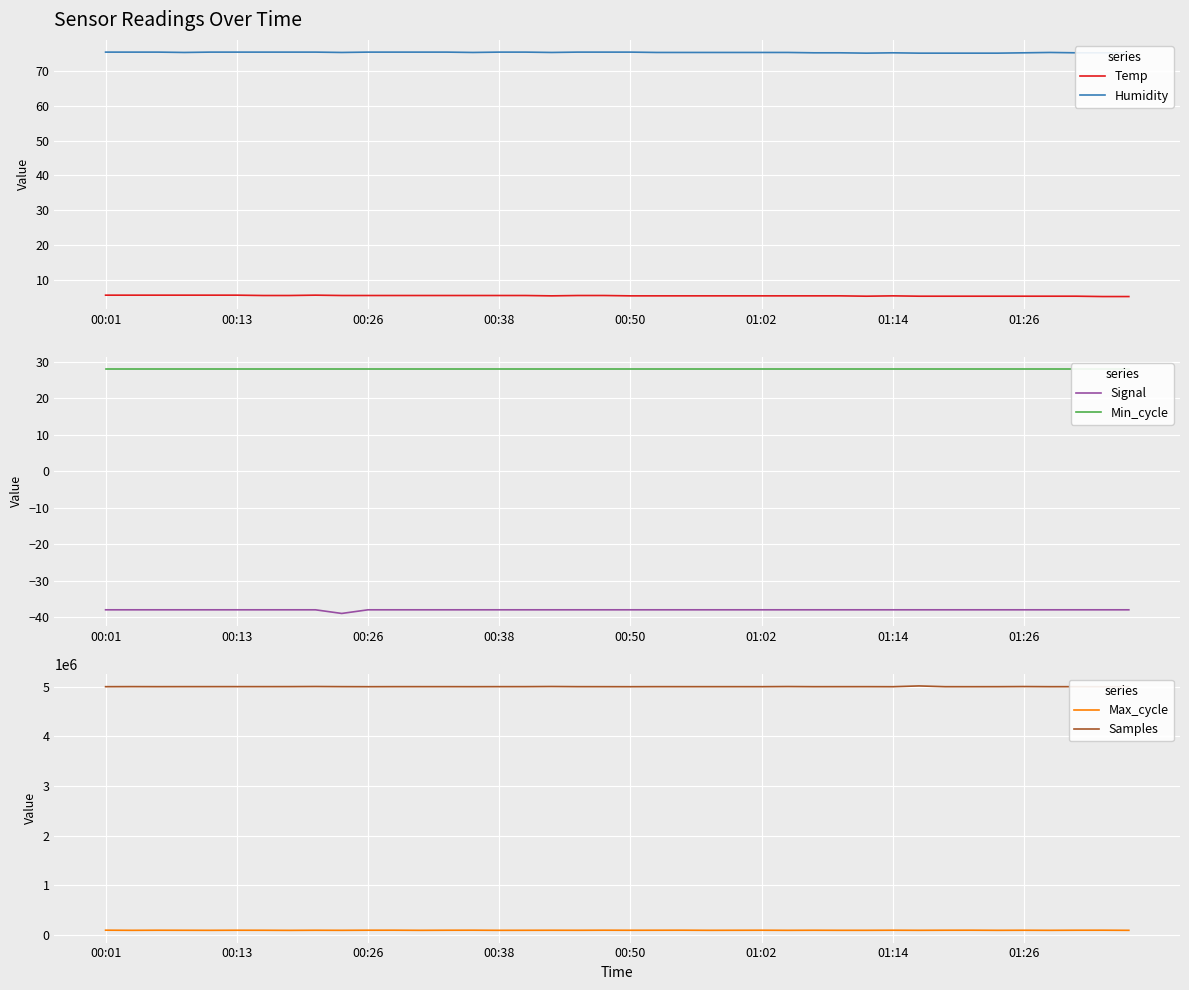

What position from the left is 00:01?

1